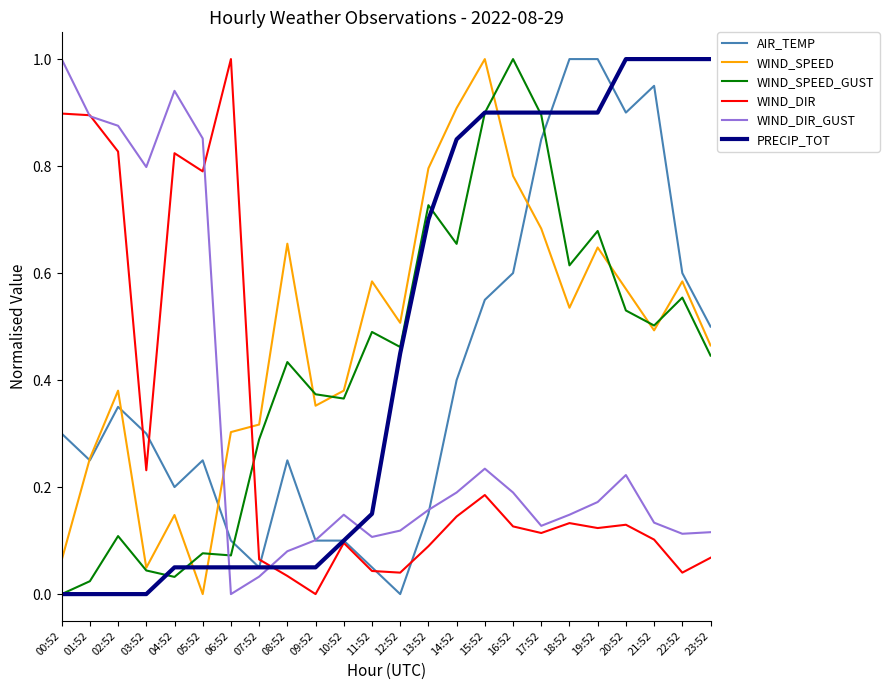

What position from the left is 05:52?

6